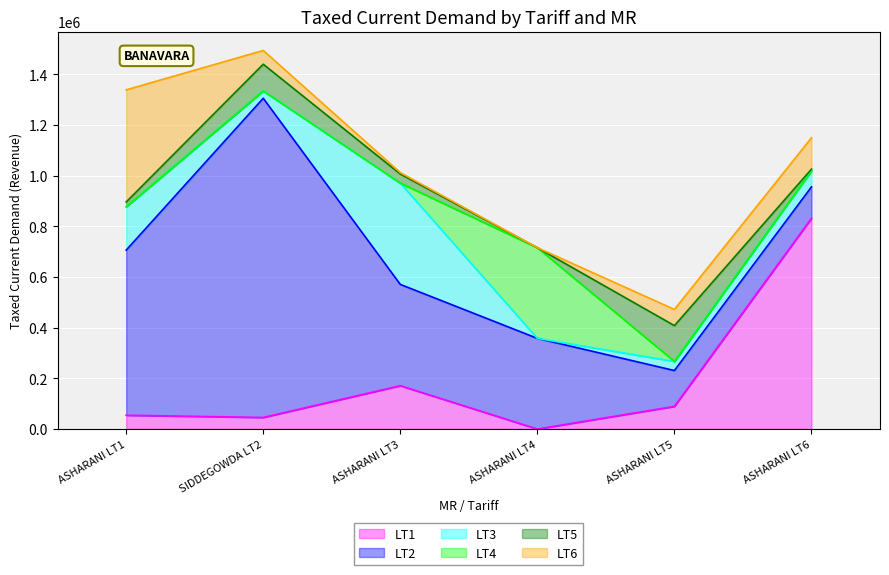

At which label does LT1 reach its peak?

ASHARANI LT6